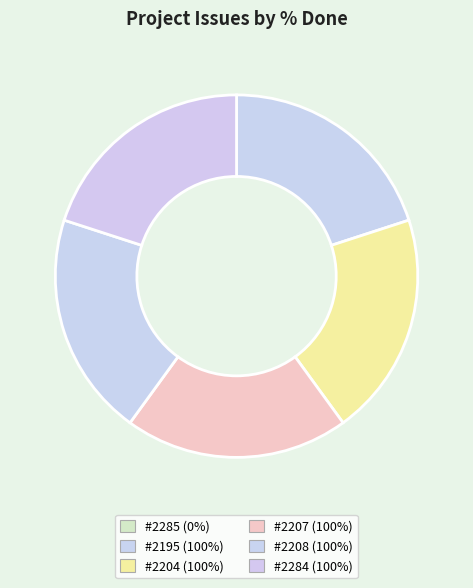

To the nearest percent, what is the difference between the largest and smallest slice percentages?

20%